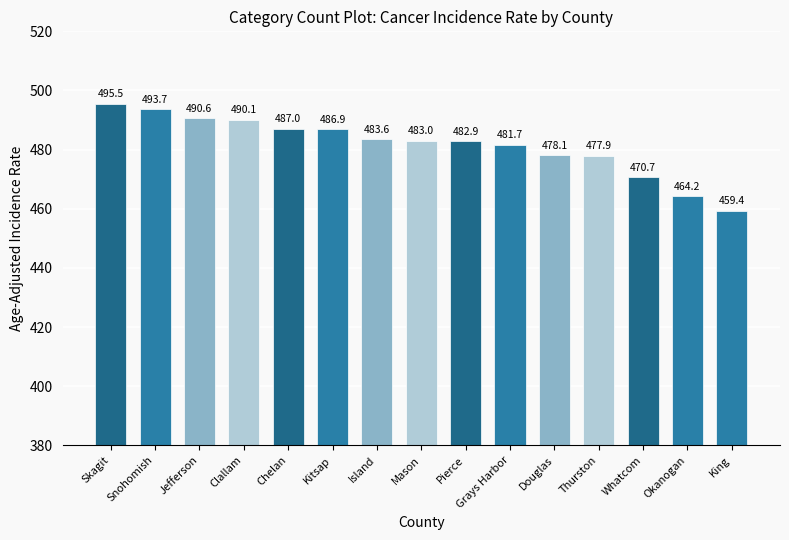

Rank the categories by value from lowest to highest.

King, Okanogan, Whatcom, Thurston, Douglas, Grays Harbor, Pierce, Mason, Island, Kitsap, Chelan, Clallam, Jefferson, Snohomish, Skagit